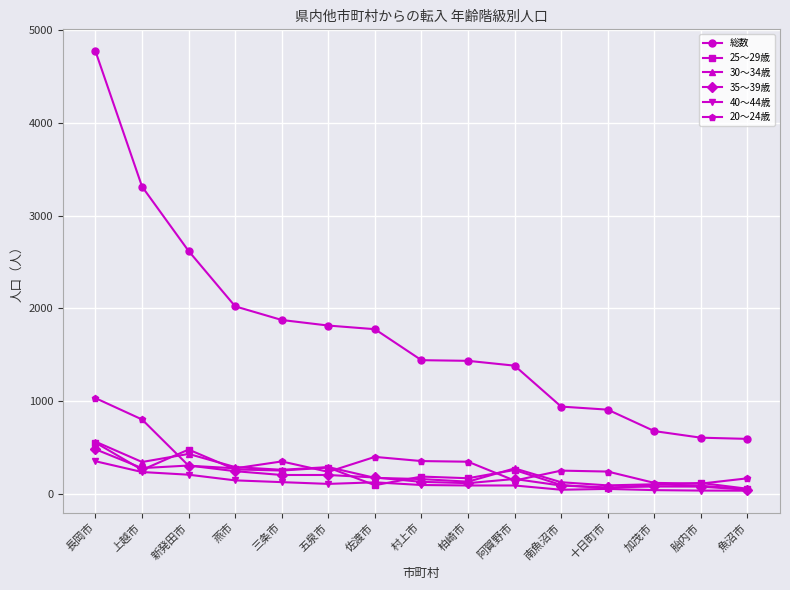

In 30～34歳, how many points are lower than both neighbors (excluding endpoints)?

4